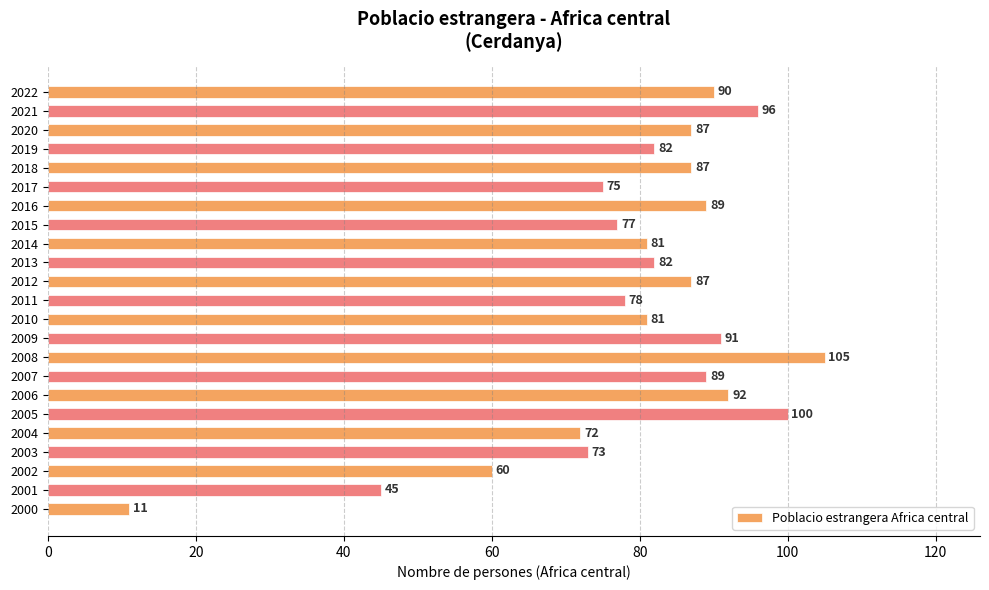

What is the change in value from 2013 to 2011?

-4